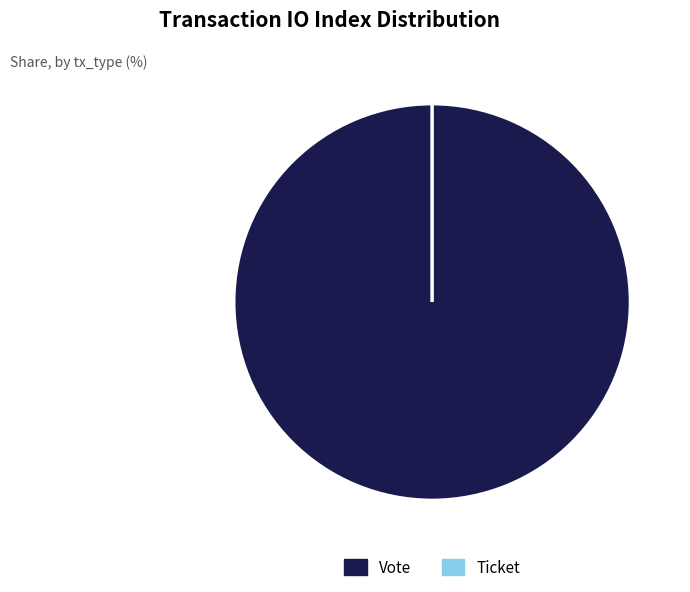

What is the change in value from Vote (io_index=1) to Ticket (io_index=0)?

-1